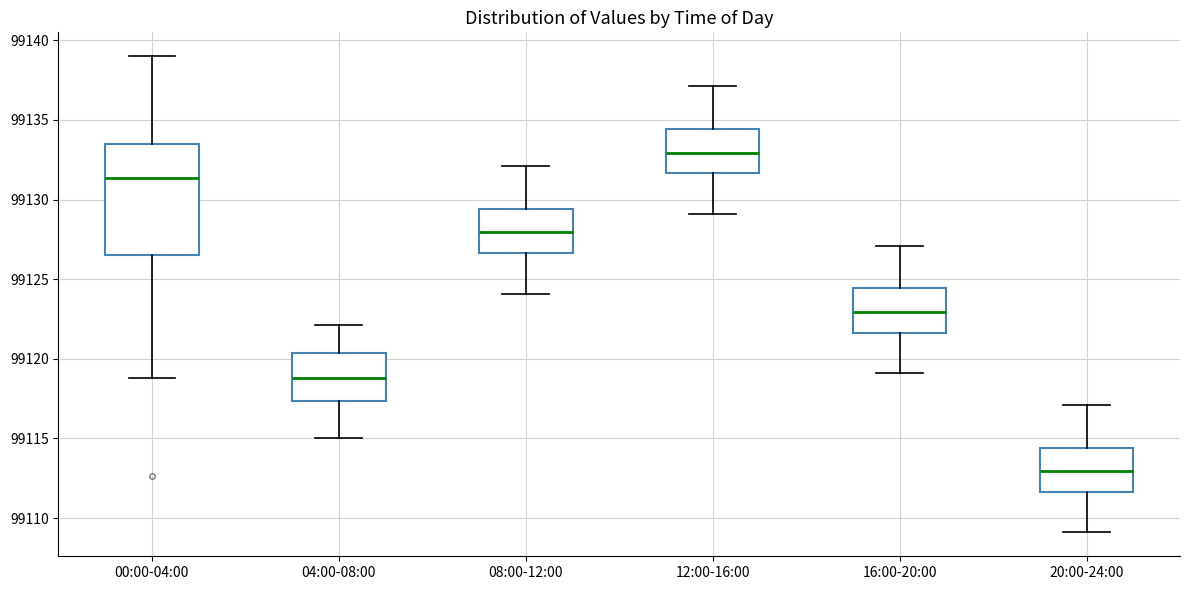

Which box is the tallest, from its lower edge to its upper edge?

00:00-04:00